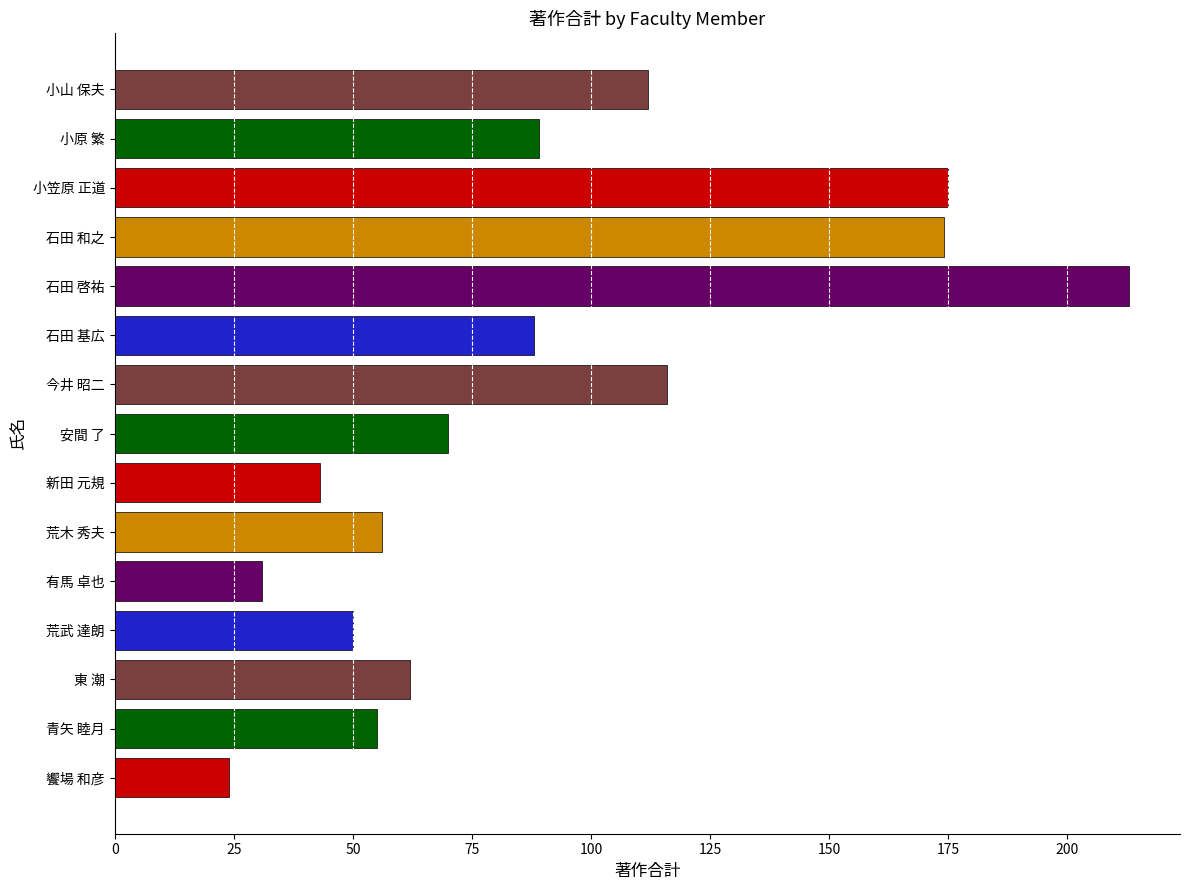

Are the bars horizontal?

Yes